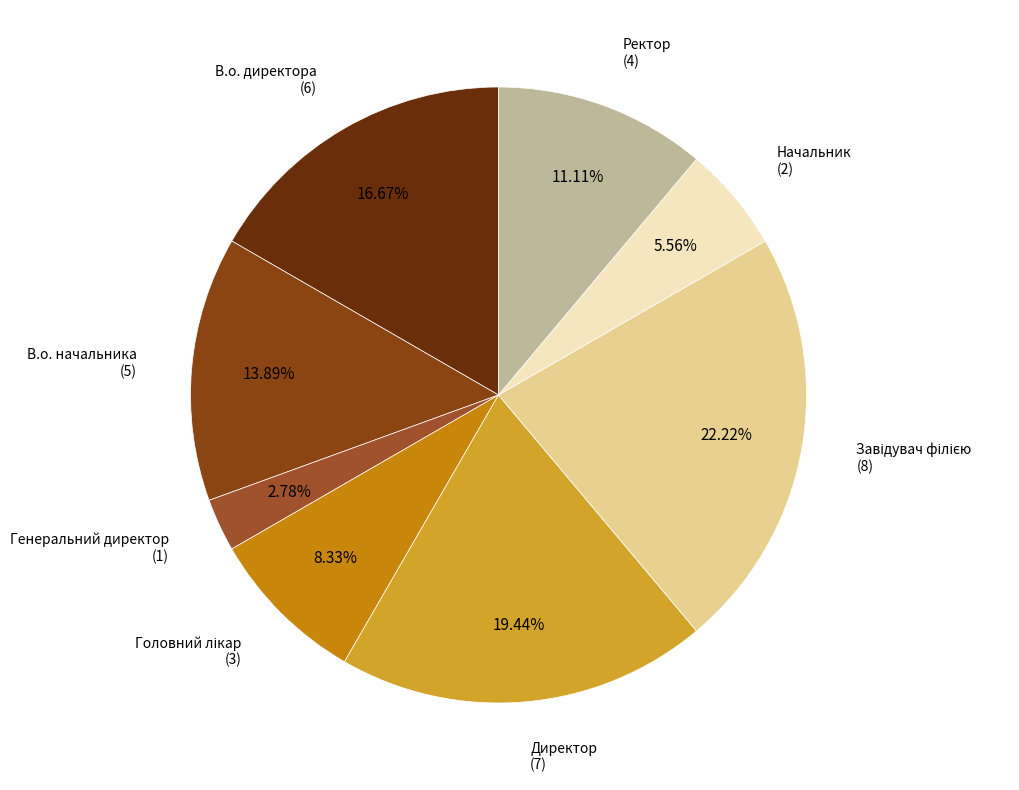

Count the number of slices in the pie.

8